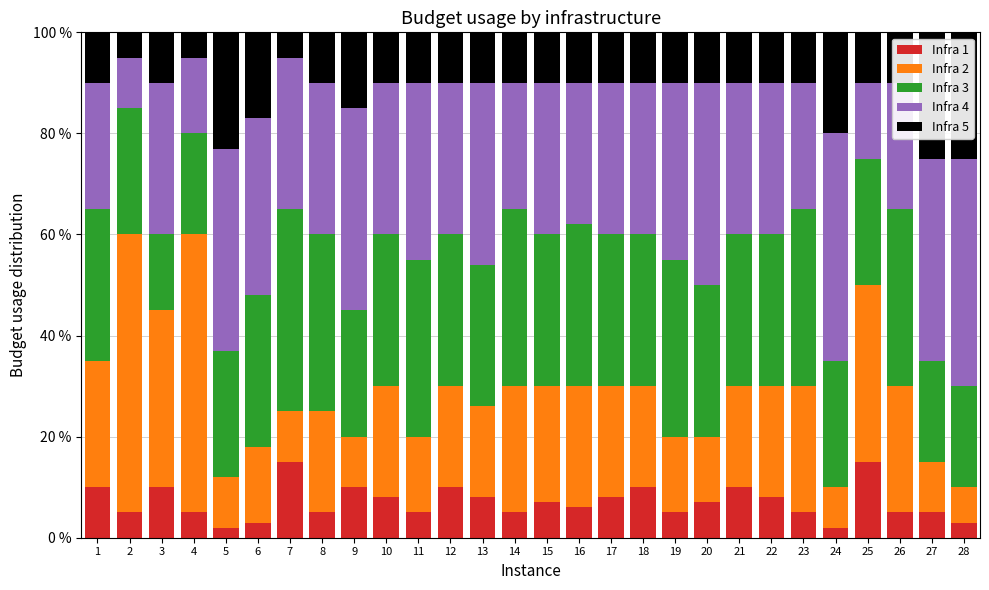

What is the total value across all series at 18?

100.0